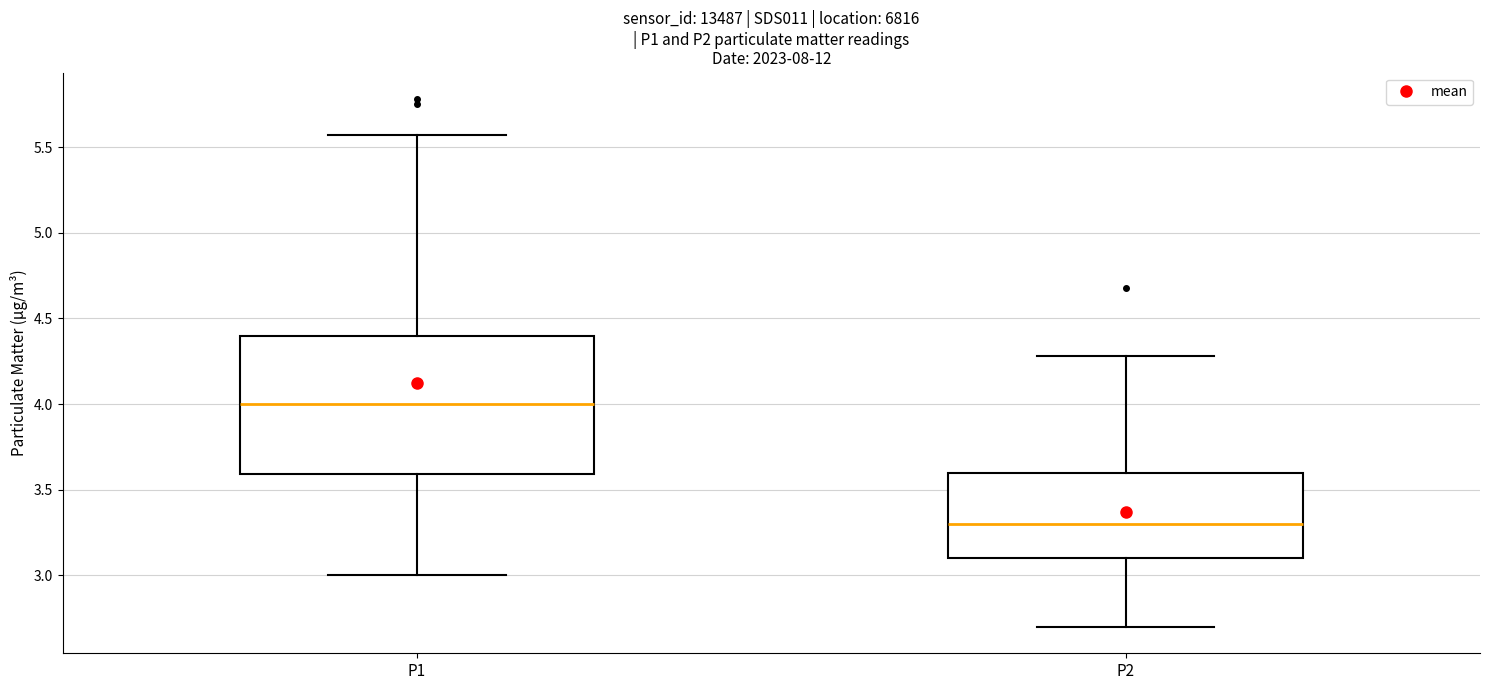

Reading left to right, transcribe this box plot: for each box, give where its median line is, the range the box spans, and where its two whiskers end, as read against the y-axis. The values are not printed on the chart, so give them approximately, as read against the axis.

P1: median 4.00, box 3.60 to 4.40, whiskers 3.00 to 5.55
P2: median 3.30, box 3.10 to 3.60, whiskers 2.70 to 4.30